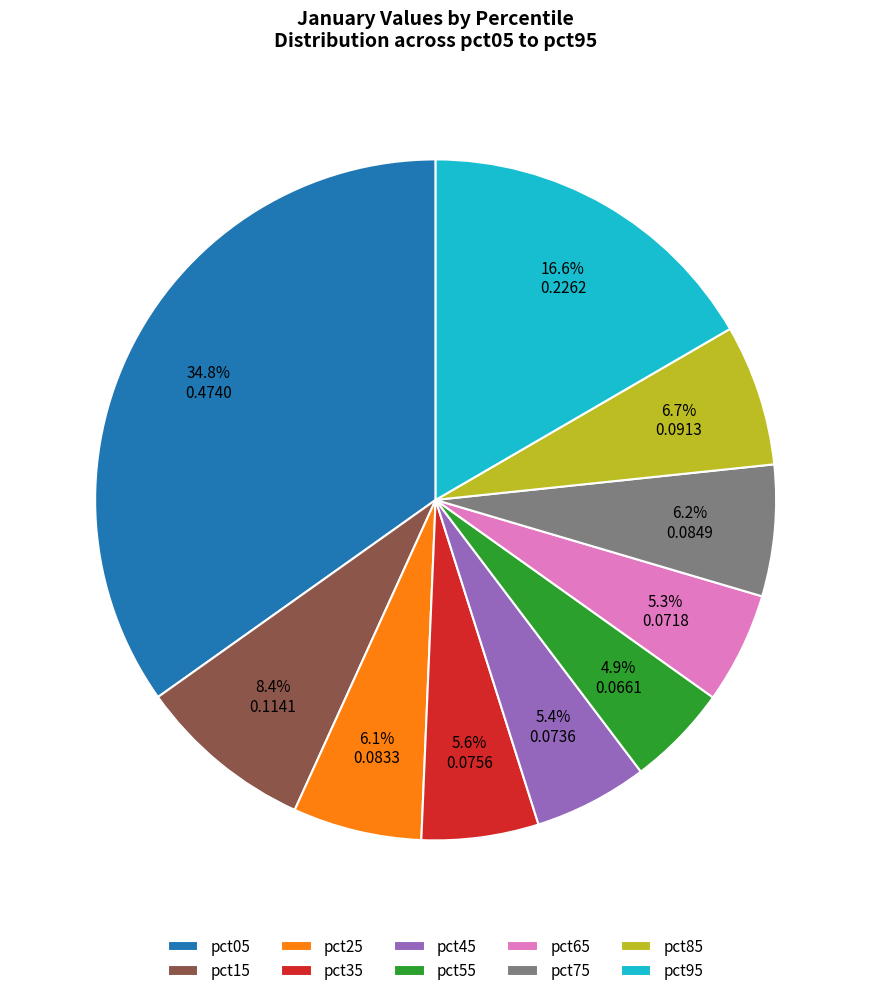

To the nearest percent, what is the combined percentage of pct35 and pct45?

11%